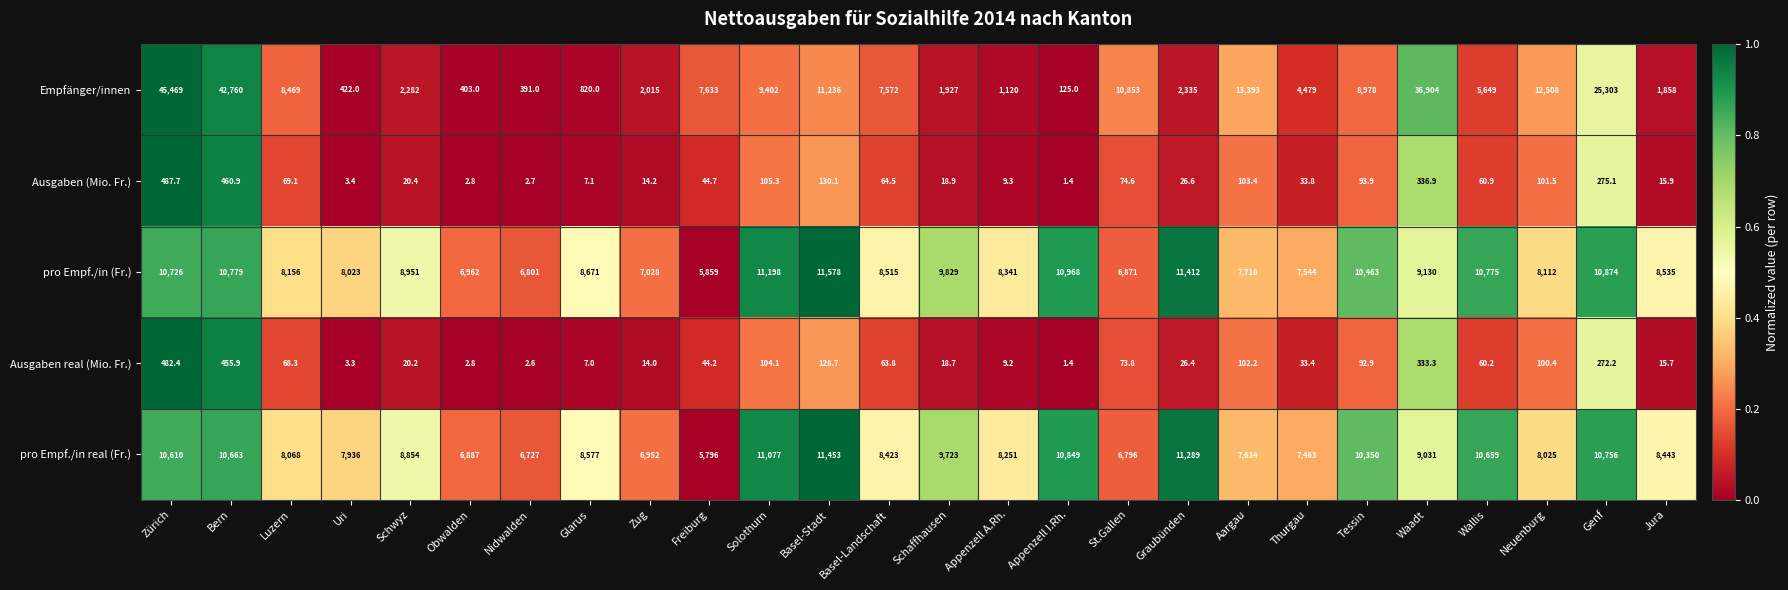

Which series changed the most between Basel-Stadt and Tessin?

Empfänger/innen